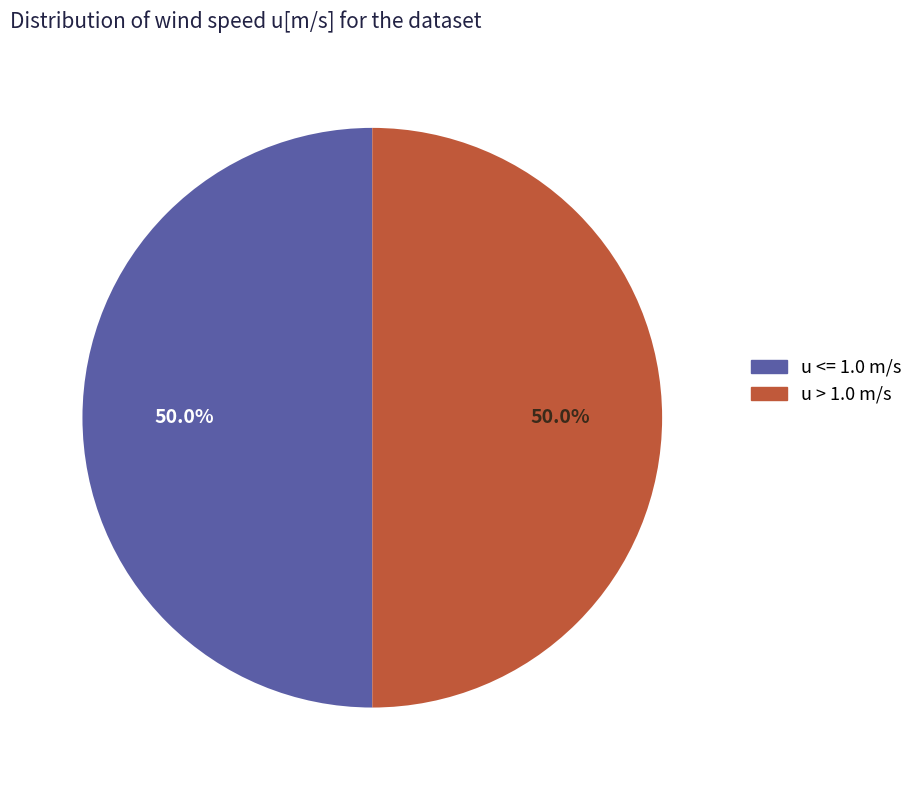

What percentage do u <= 1.0 m/s and u > 1.0 m/s together represent?

100.0%